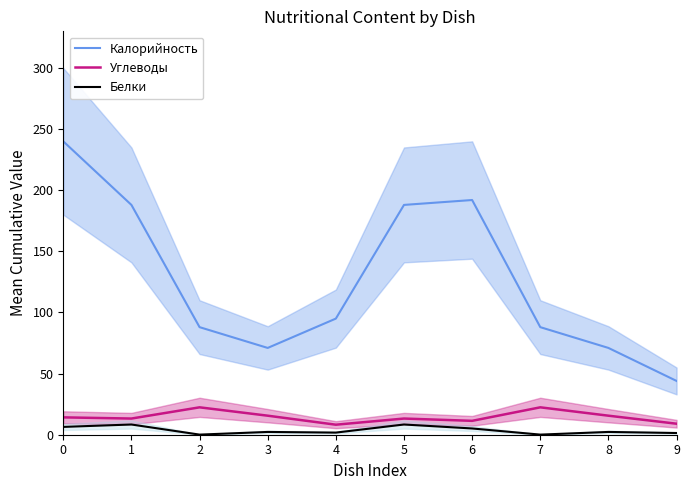

What is the value of the Белки point at the 2nd from the left?

8.4